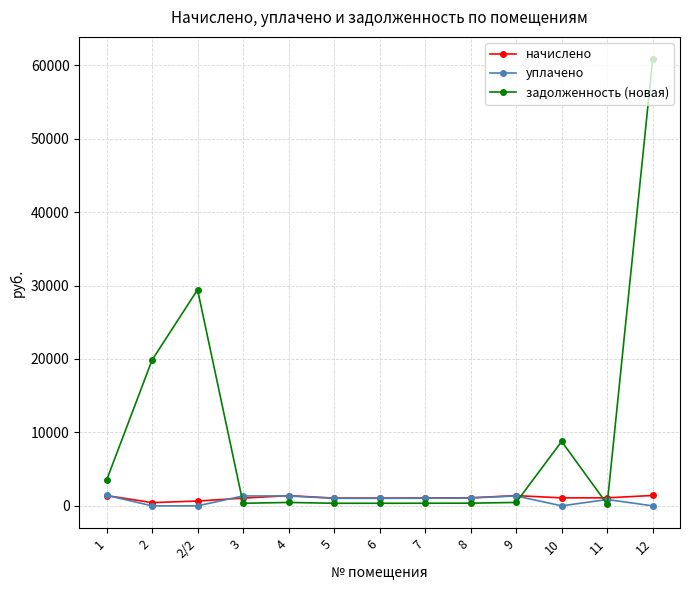

Which series has the widest spread of values?

задолженность (новая)